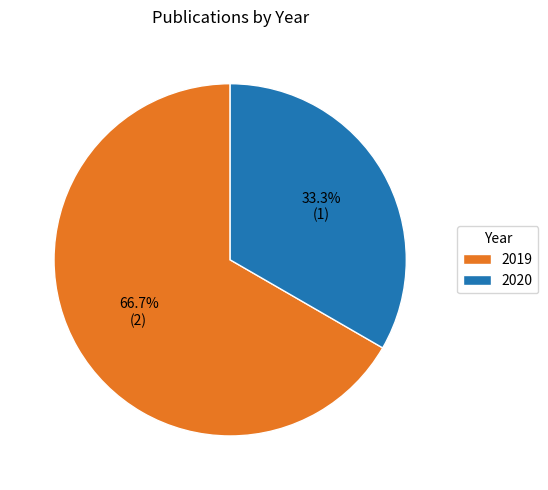

To the nearest percent, what is the difference between the largest and smallest slice percentages?

33%